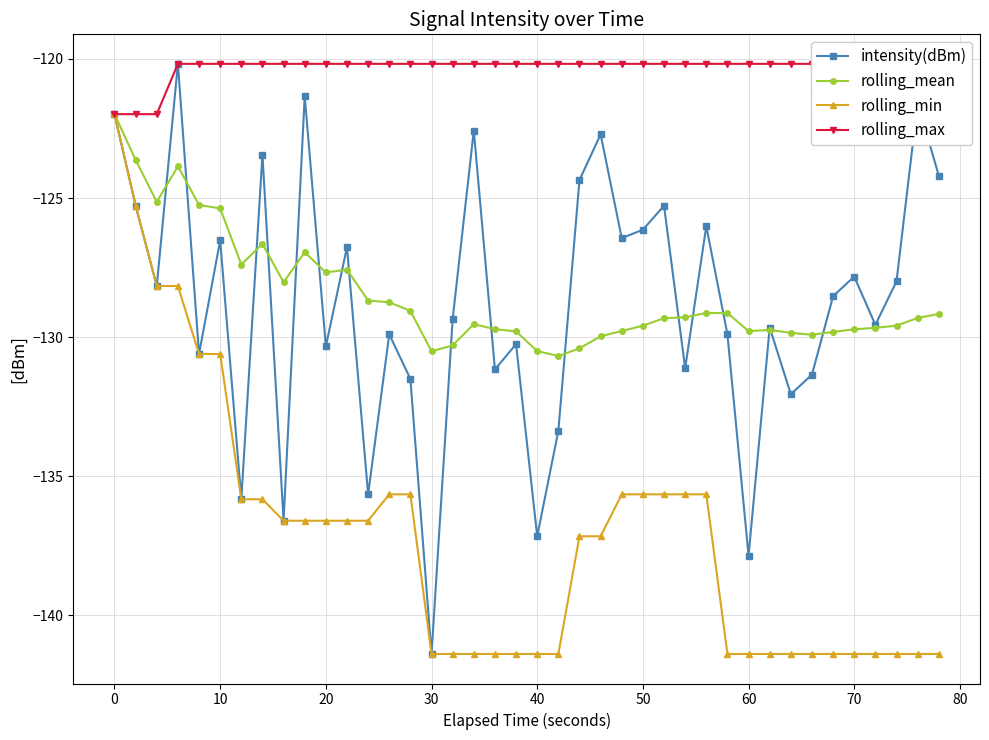

The value of rolling_min at 30 is -141.4. True or false?

True